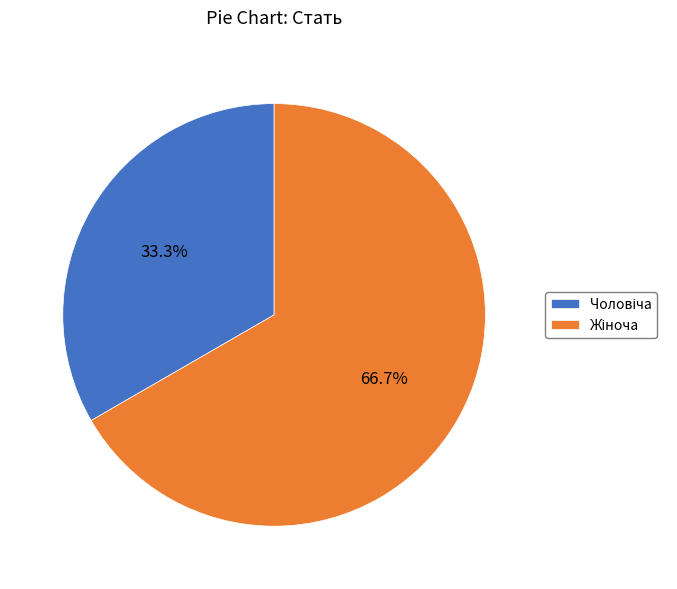

Is there a majority slice in this chart?

Yes